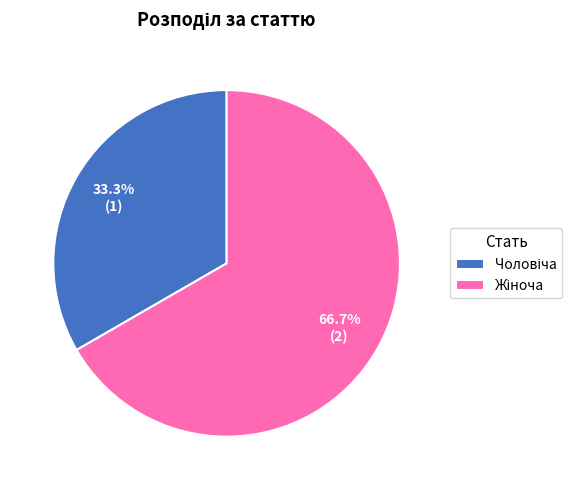

Is there any slice that represents more than half of the pie?

Yes